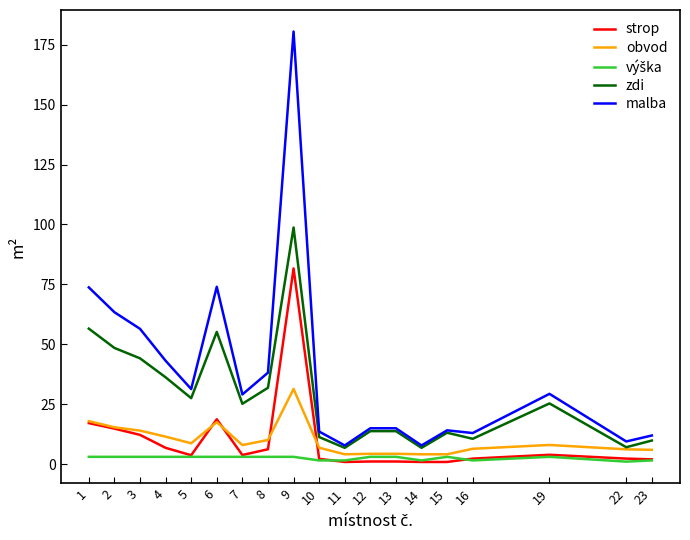

What is the difference between the maximum and minimum values in the strop series?

80.7